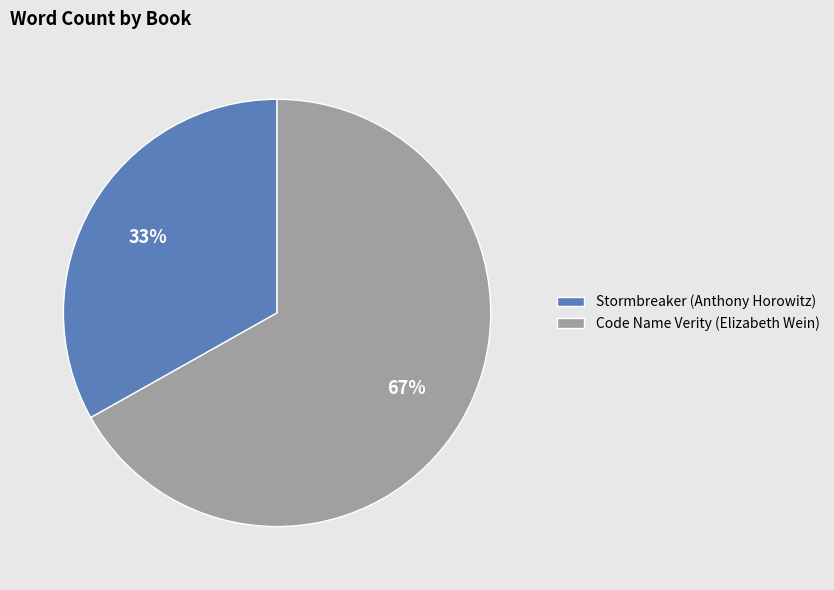

How many slices are in this pie chart?

2